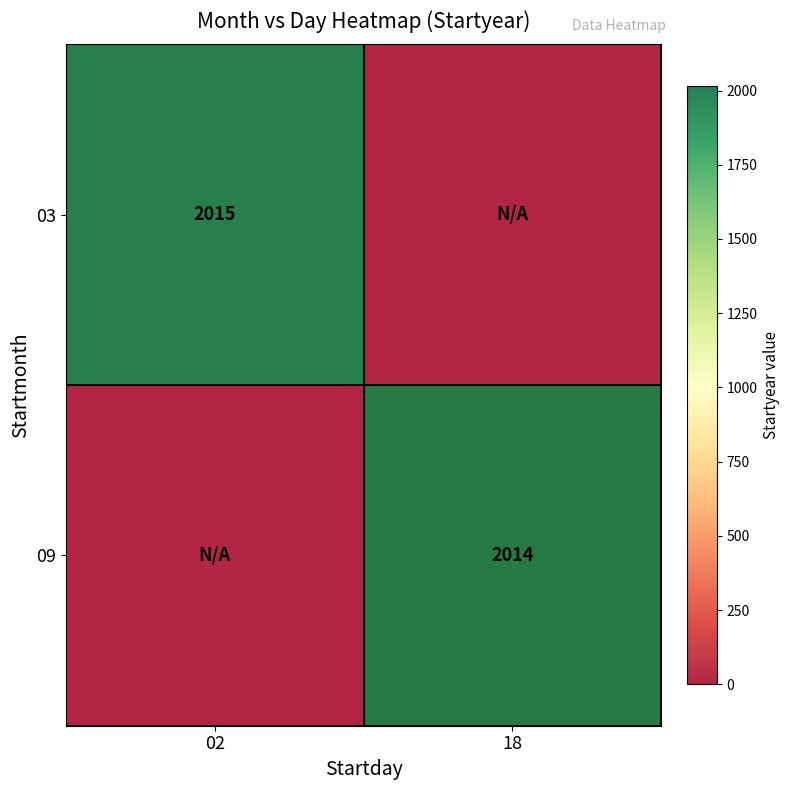

What is the difference between the maximum and minimum values in the 09 series?

2014